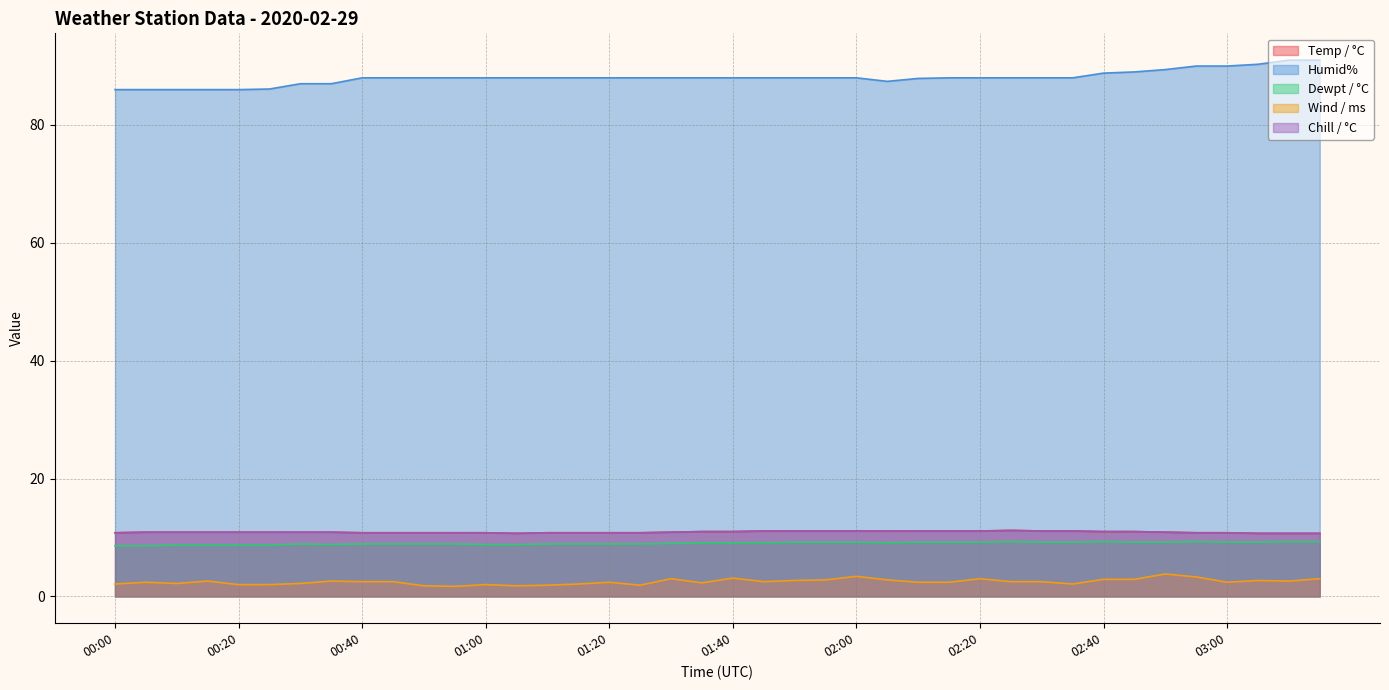

Rank the categories by Chill / °C value from lowest to highest.

01:05, 03:05, 03:10, 03:15, 00:00, 00:40, 00:45, 00:50, 00:55, 01:00, 01:10, 01:15, 01:20, 01:25, 02:55, 03:00, 00:05, 00:10, 00:15, 00:20, 00:25, 00:30, 00:35, 01:30, 02:50, 01:35, 01:40, 02:40, 02:45, 01:45, 01:50, 01:55, 02:00, 02:05, 02:10, 02:15, 02:20, 02:30, 02:35, 02:25